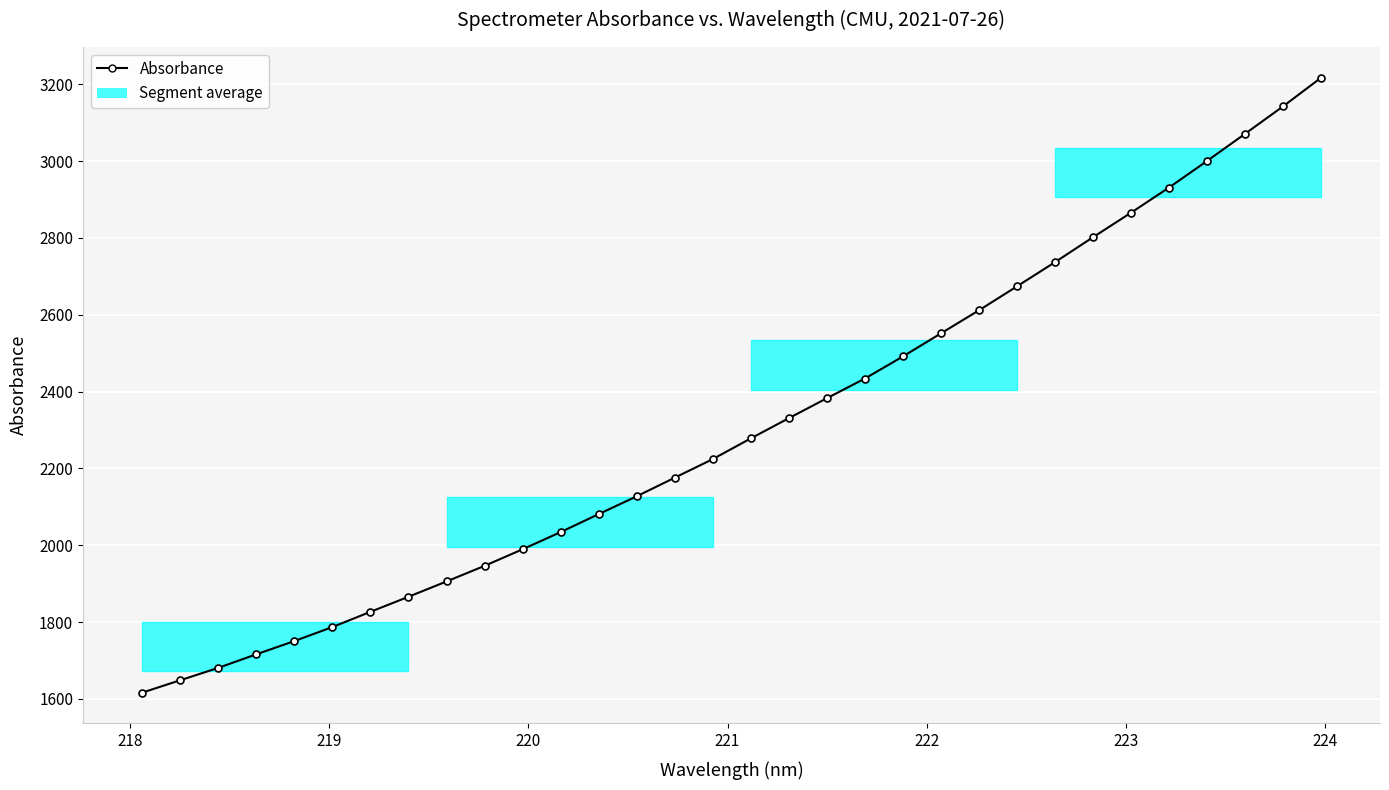

What is the smallest value displayed?

1615.8